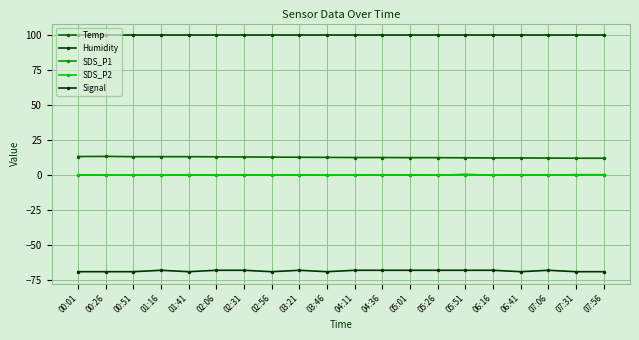

List the labels in order of Signal value, largest first.

01:16, 02:06, 02:31, 03:21, 04:11, 04:36, 05:01, 05:26, 05:51, 06:16, 07:06, 00:01, 00:26, 00:51, 01:41, 02:56, 03:46, 06:41, 07:31, 07:56